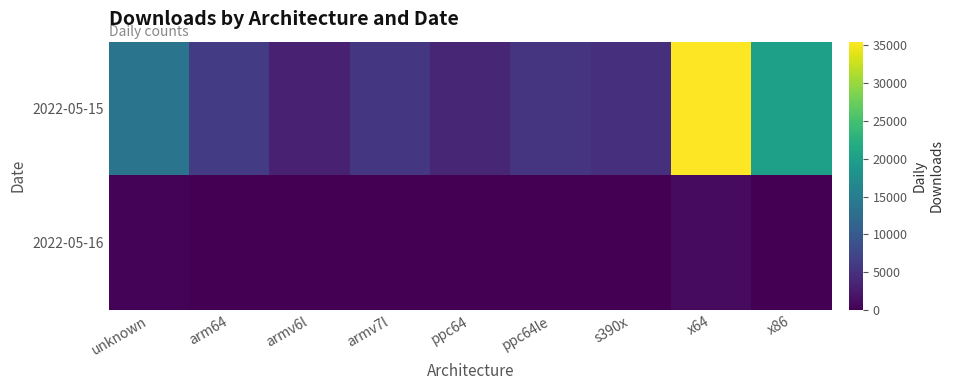

What is the minimum value shown in the chart?

3